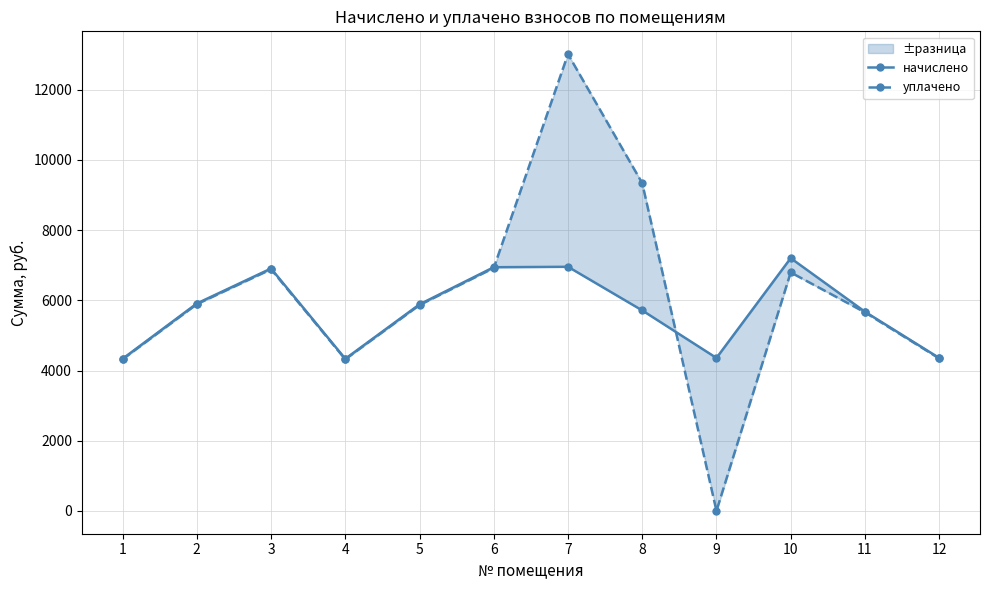

Which series has the largest total across all categories?

уплачено